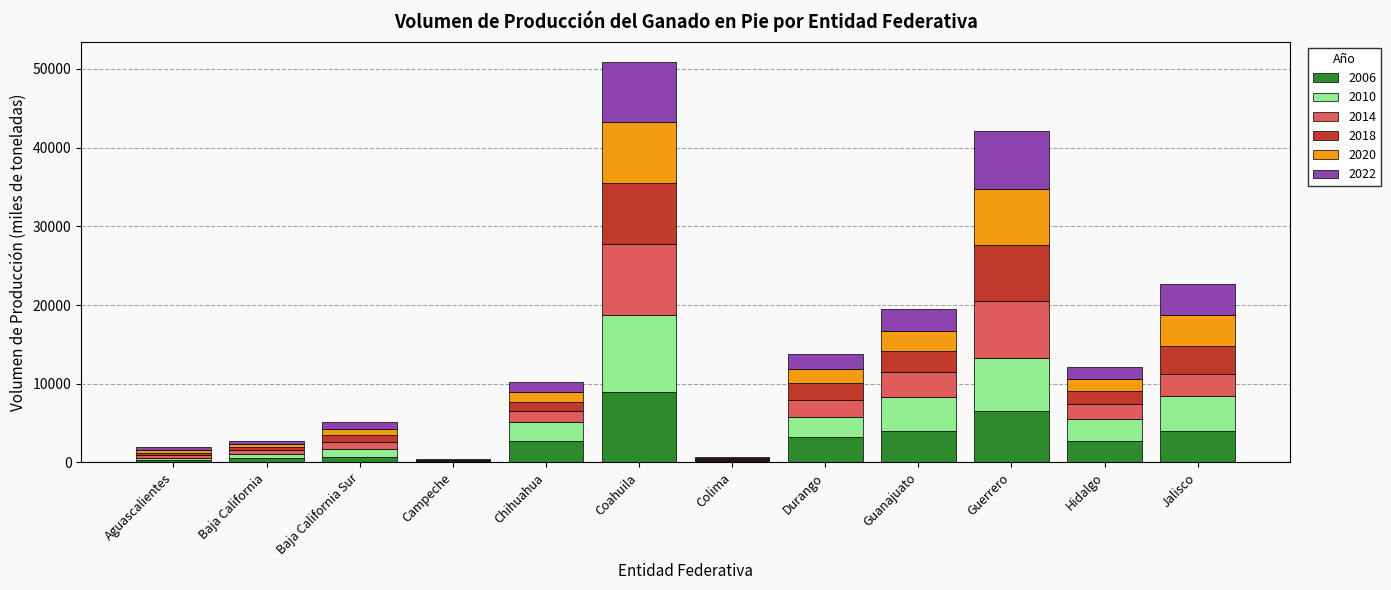

At which label does 2006 reach its peak?

Coahuila